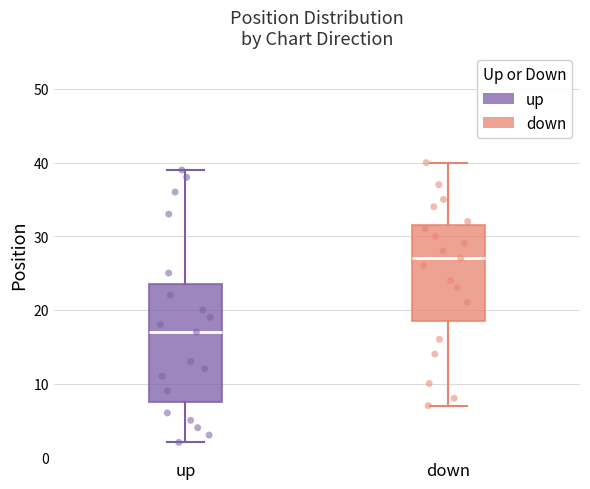

Which box's median line is the highest?

down